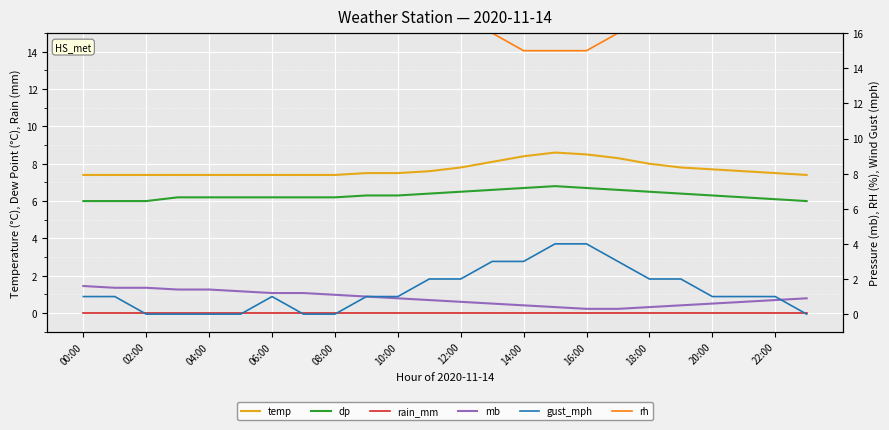

At which label does dp reach its minimum?

00:00